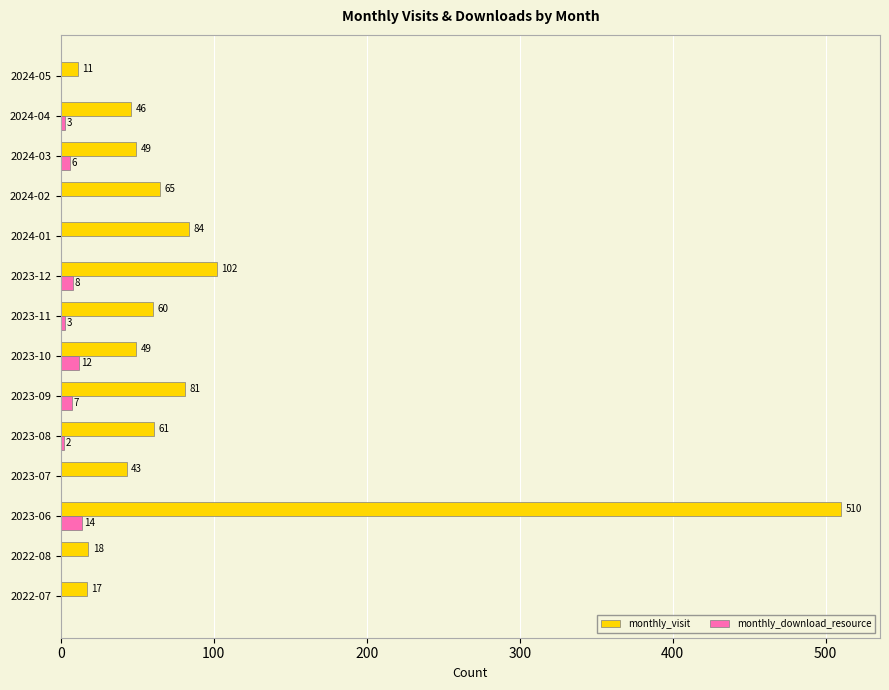

Read the monthly_download_resource value at 2023-06, to the nearest 5.

15